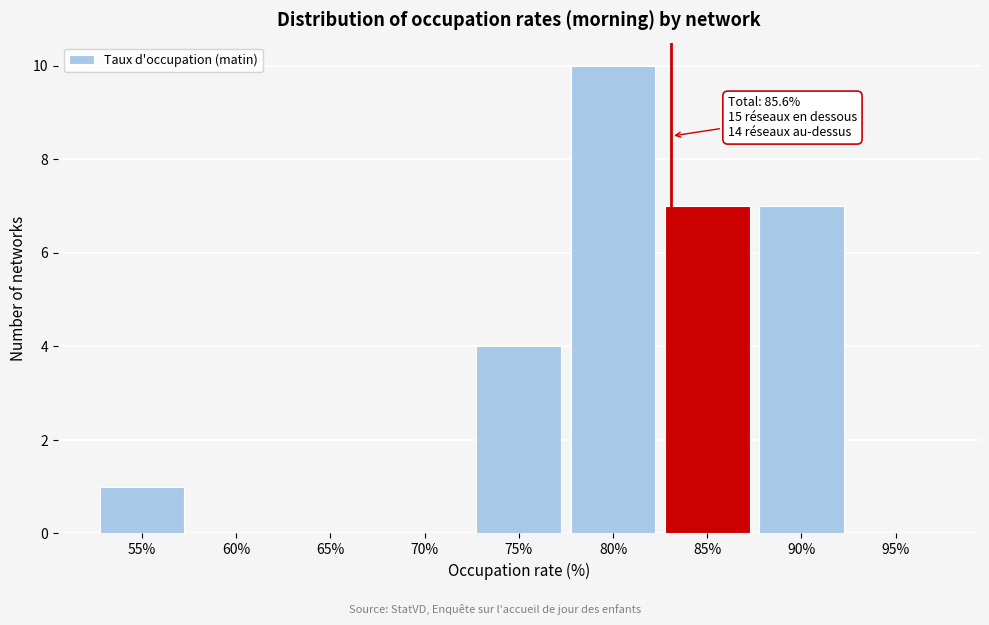

Reading left to right, extract all data points from this chart.

55%=1	60%=0	65%=0	70%=0	75%=4	80%=10	85%=7	90%=7	95%=0